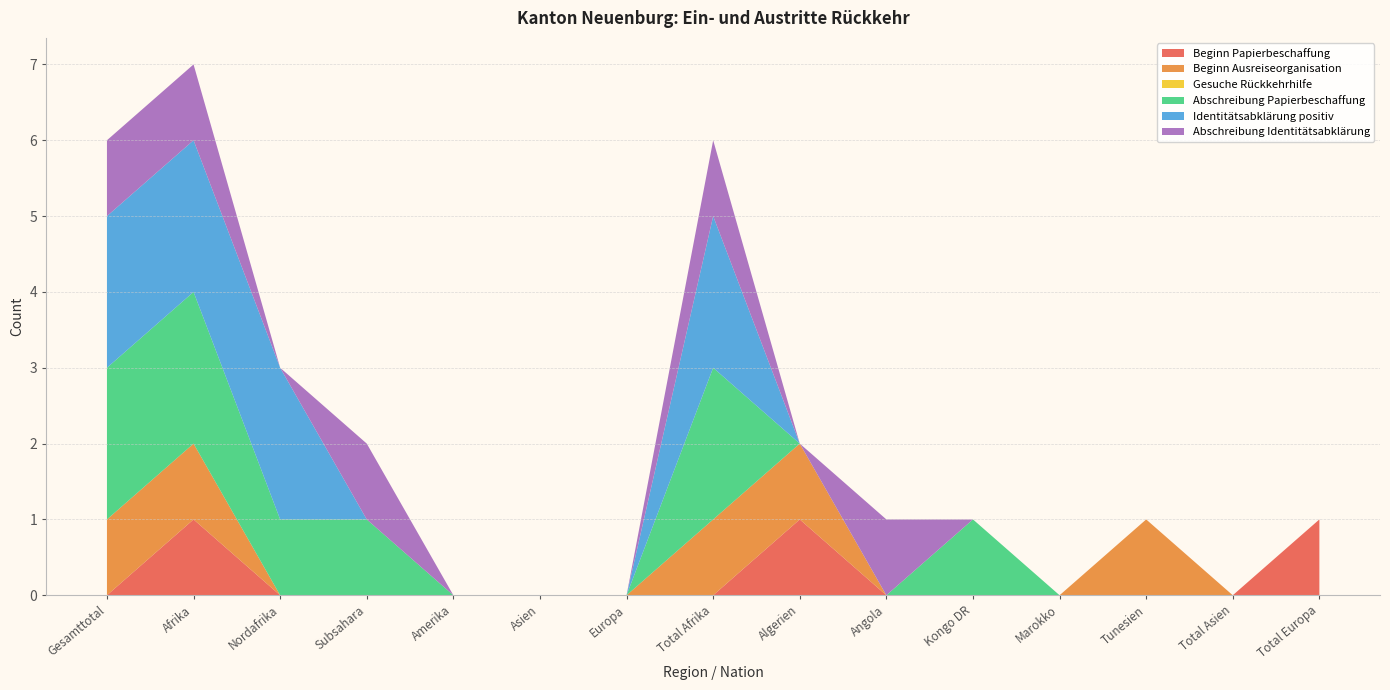

Reading left to right, list all the values displayed in this chart.

Beginn Papierbeschaffung: 0	1	0	0	0	0	0	0	1	0	0	0	0	0	1
Beginn Ausreiseorganisation: 1	1	0	0	0	0	0	1	1	0	0	0	1	0	0
Gesuche Rückkehrhilfe: 0	0	0	0	0	0	0	0	0	0	0	0	0	0	0
Abschreibung Papierbeschaffung: 2	2	1	1	0	0	0	2	0	0	1	0	0	0	0
Identitätsabklärung positiv: 2	2	2	0	0	0	0	2	0	0	0	0	0	0	0
Abschreibung Identitätsabklärung: 1	1	0	1	0	0	0	1	0	1	0	0	0	0	0